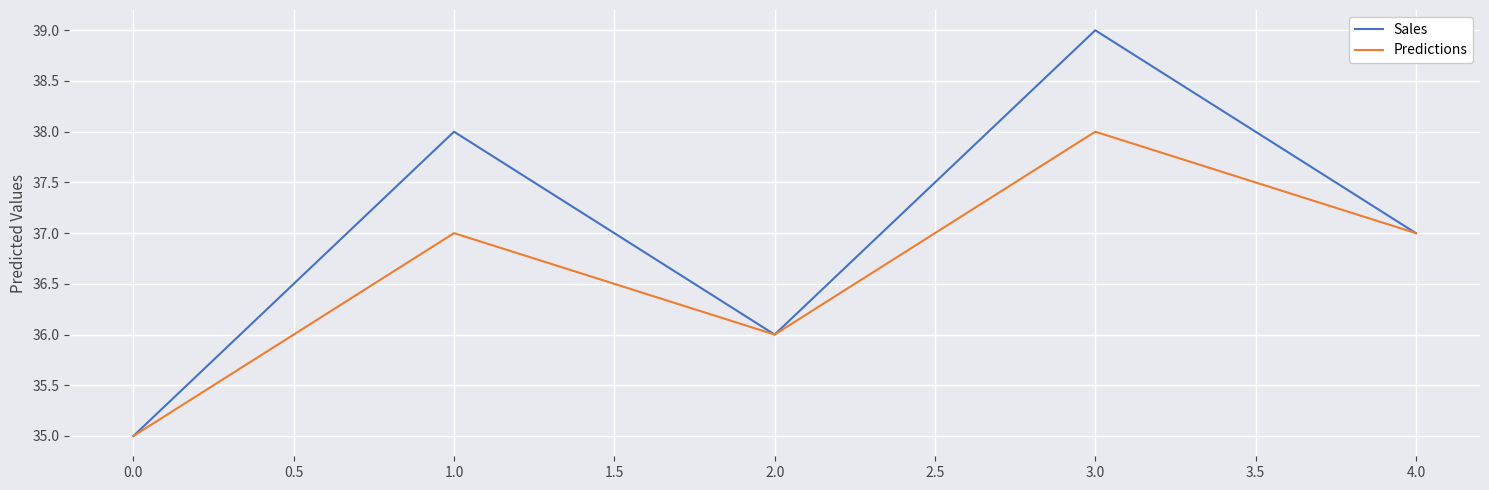

Reading right to left, extract all data points from this chart.

Sales: 37	39	36	38	35
Predictions: 37	38	36	37	35